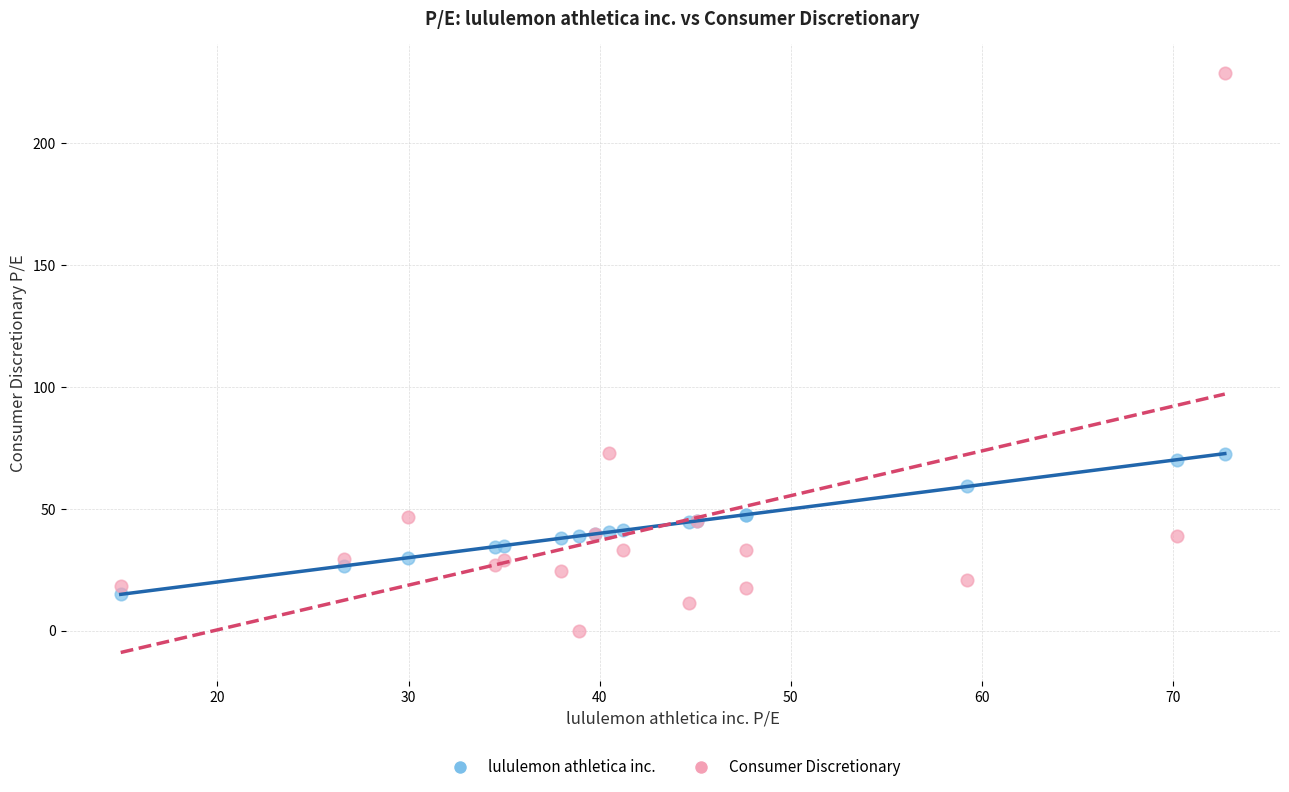

Which series contains the highest Y value?

Consumer Discretionary